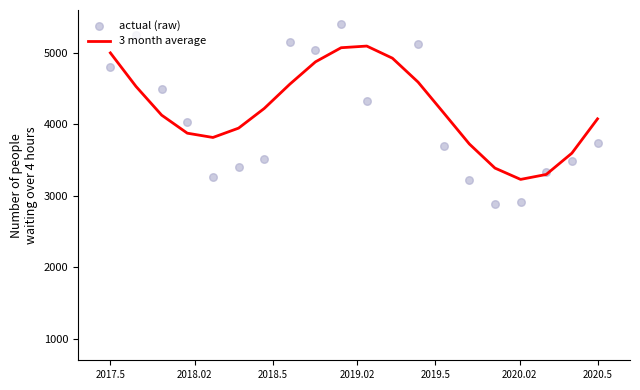

Which series has the largest total across all categories?

3 month average